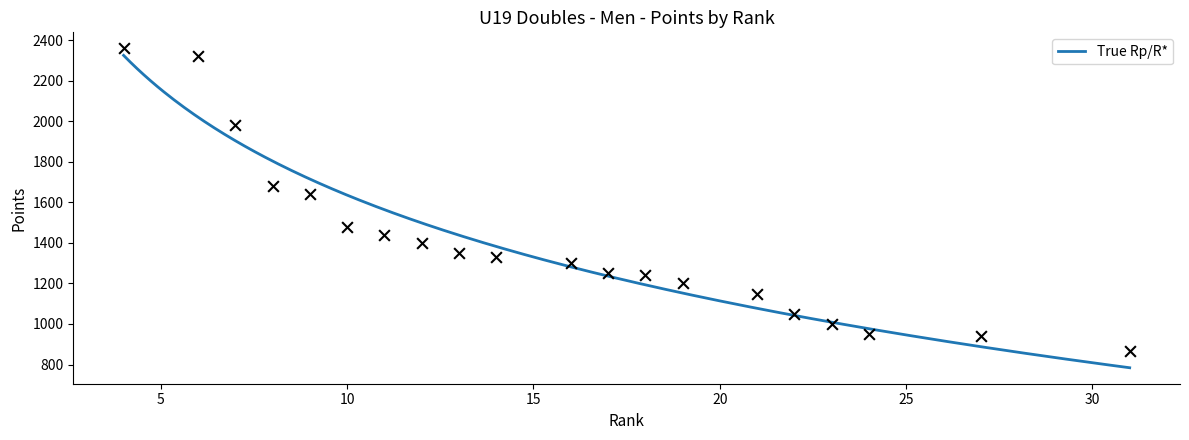

What is the change in value from 19 to 21?

-50